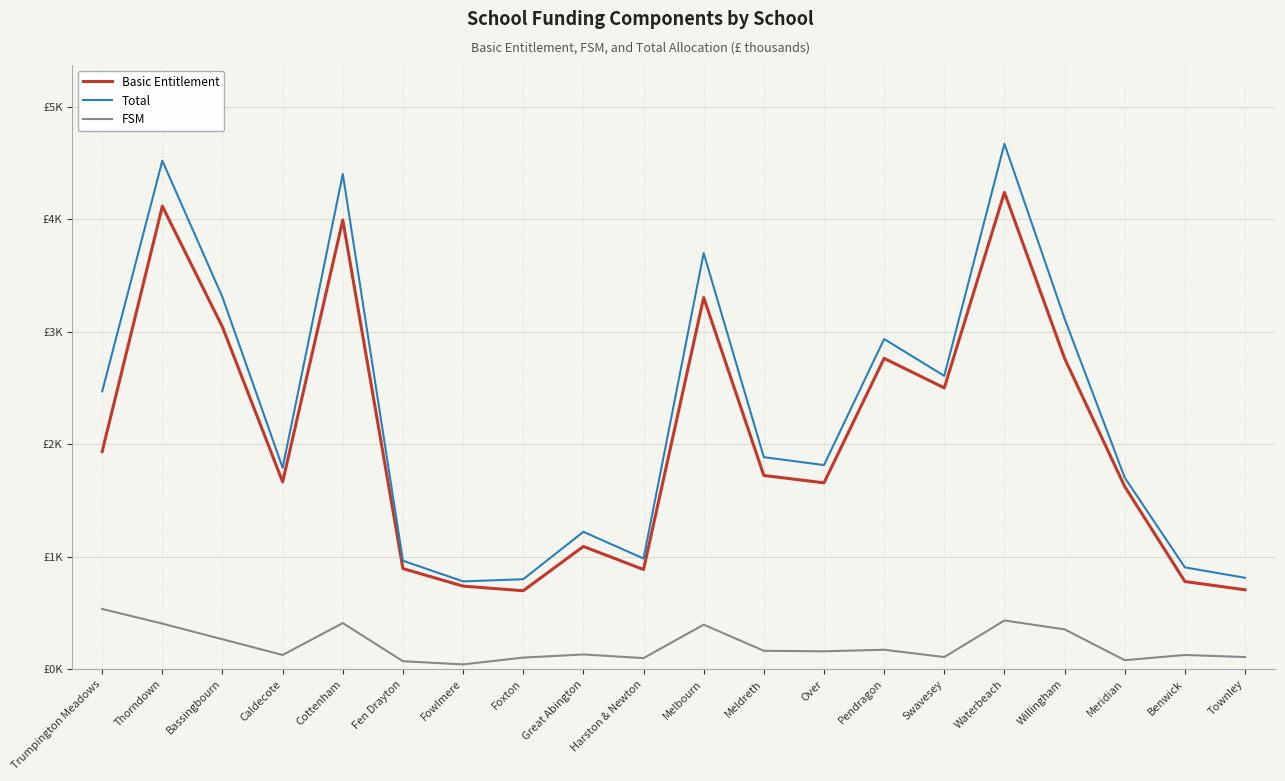

Which has a higher value, Fen Drayton or Townley?

Fen Drayton